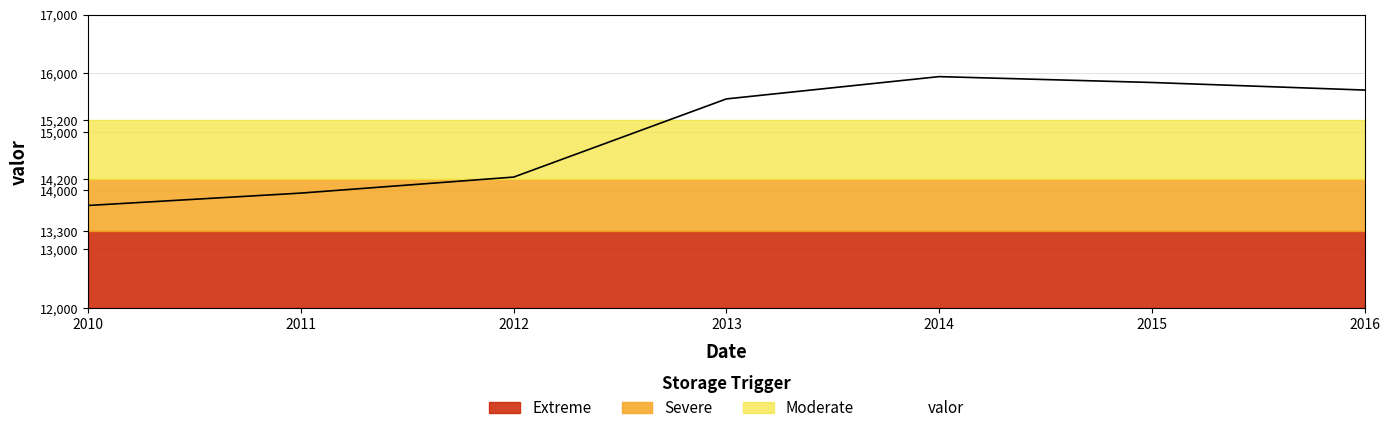

The chart shows a value of 15712 at 2016. True or false?

True